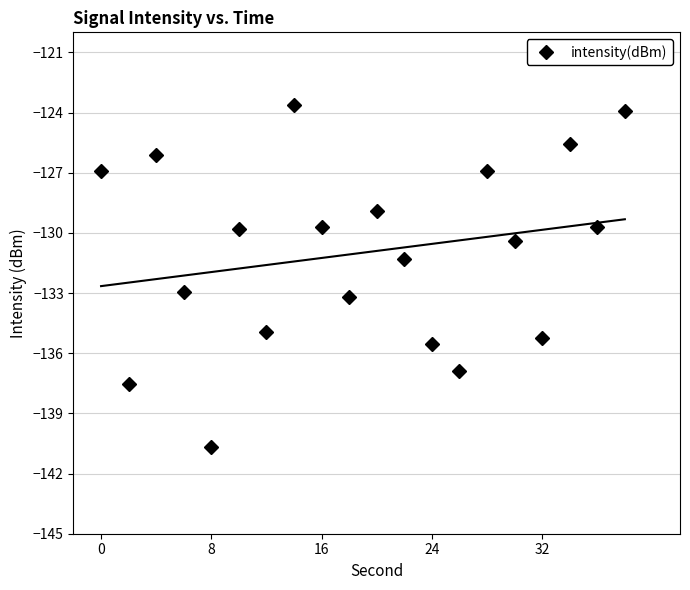

What is the minimum value for intensity(dBm)?

-140.7